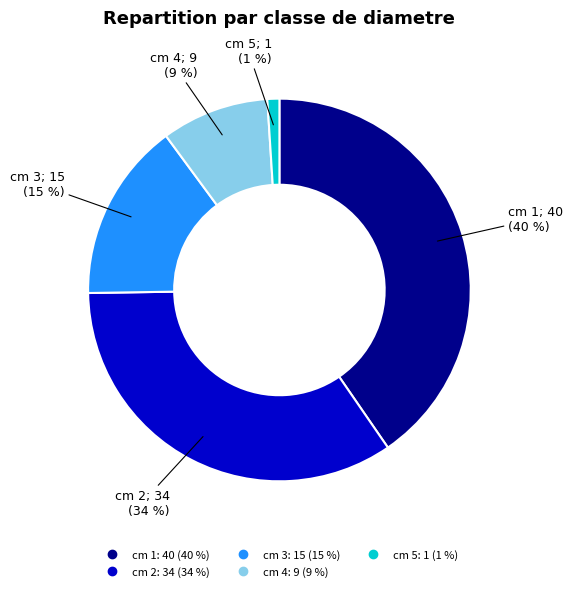

To the nearest percent, what is the difference between the largest and smallest slice percentages?

39%